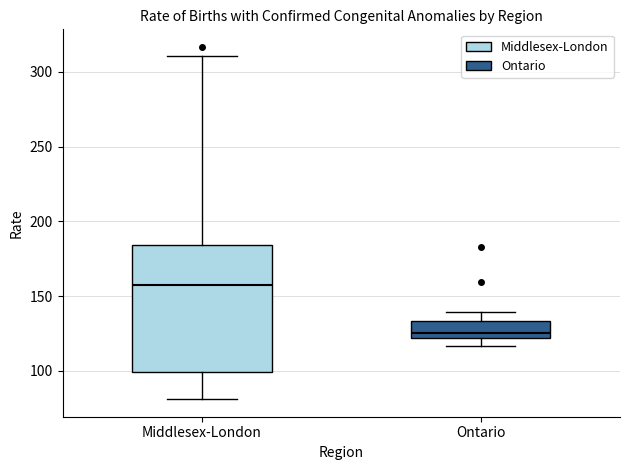

Reading left to right, read every box against the y-axis: the position of its median line, the range the box covers, and the ends of its whiskers. The values are not printed on the chart, so give them approximately, as read against the axis.

Middlesex-London: median 160, box 100 to 185, whiskers 80 to 310
Ontario: median 125, box 120 to 135, whiskers 115 to 140